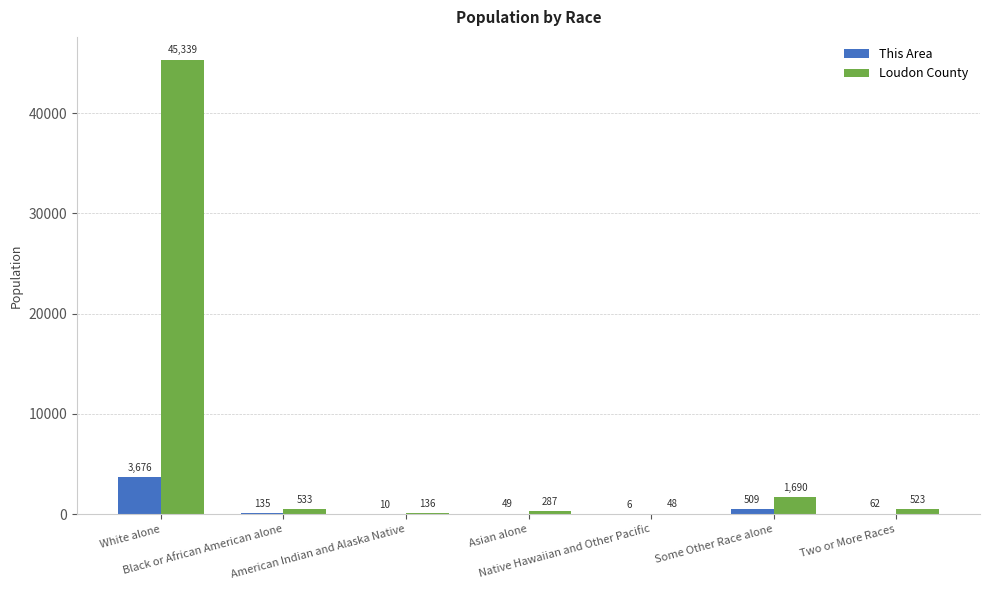

What is the sum of all Loudon County values?

48556